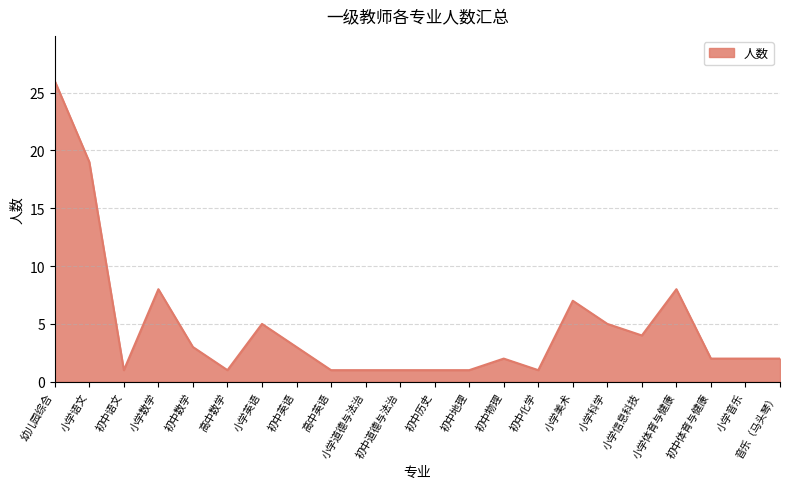

The chart shows a value of 2 at 初中体育与健康. True or false?

True